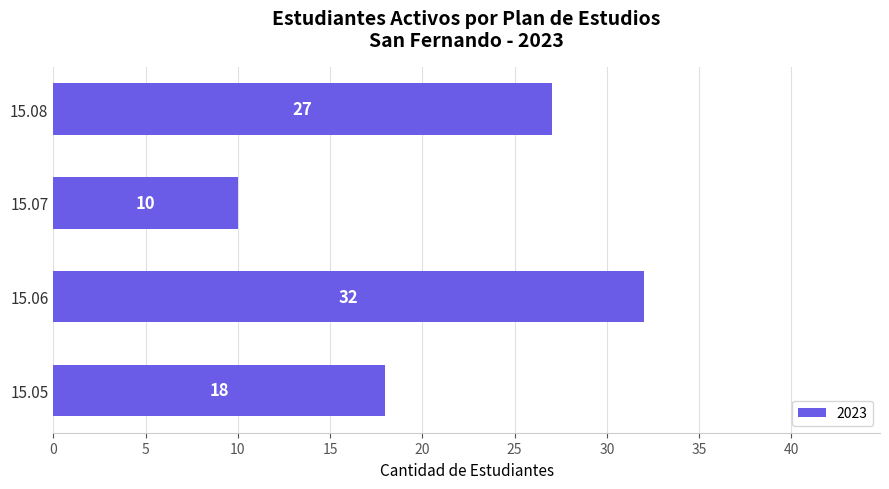

What is the maximum value shown in the chart?

32